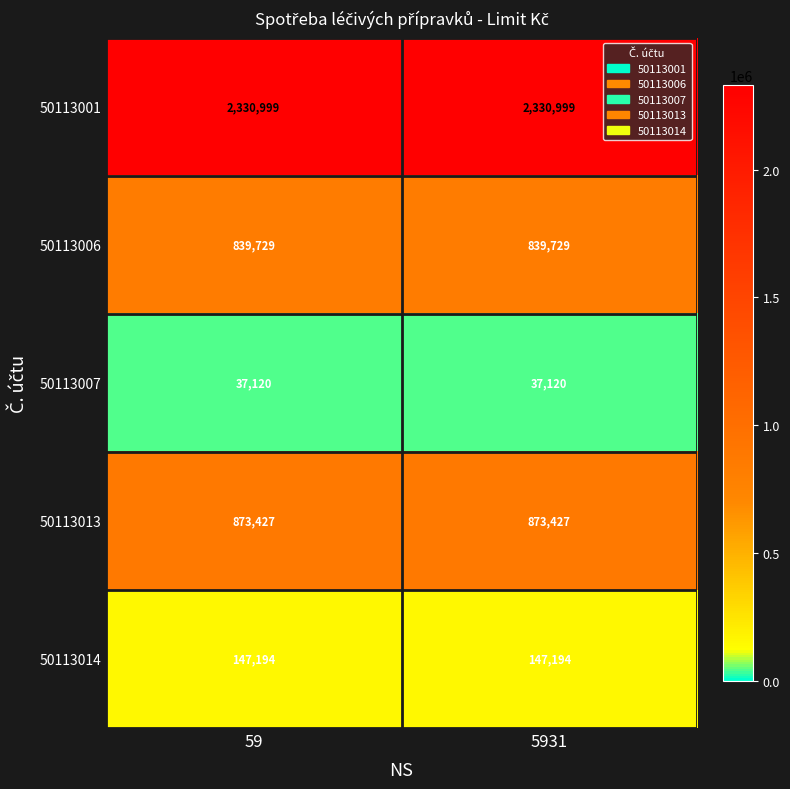

What is the lowest value of the 50113006 series?

839729